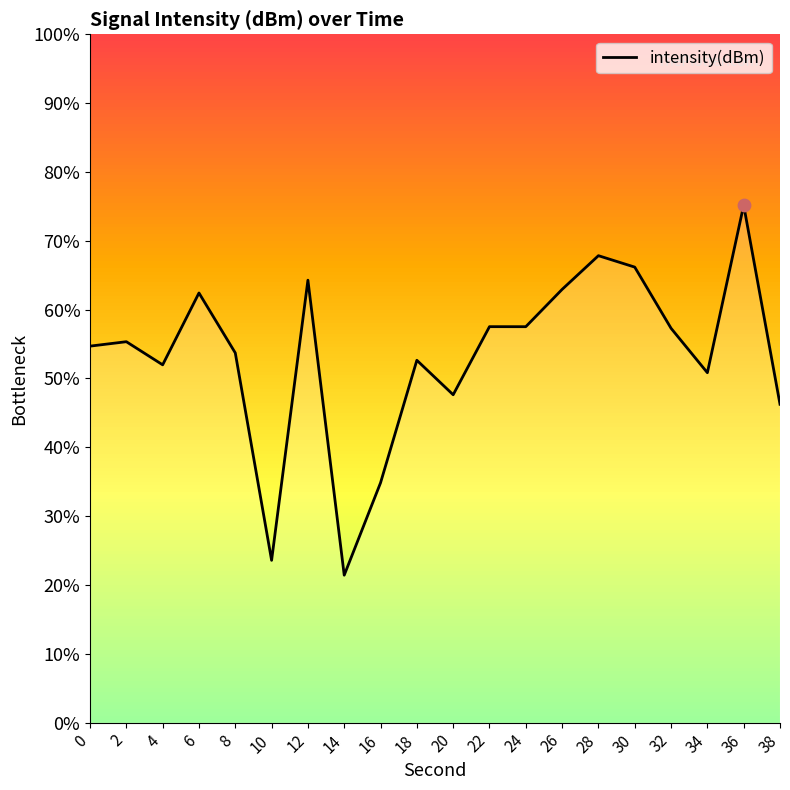

Between 10 and 6, which is larger?

6